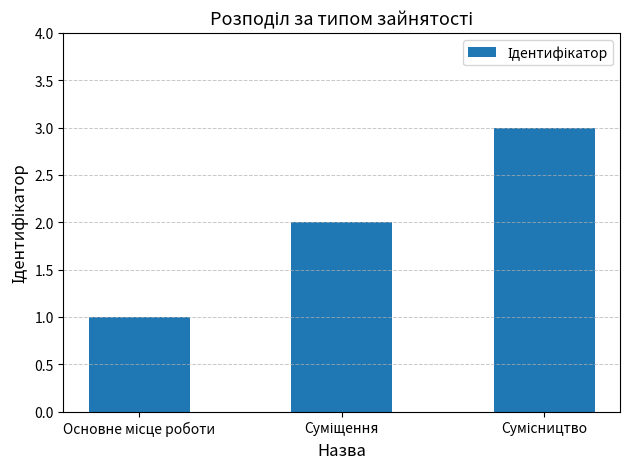

What is the maximum value shown in the chart?

3